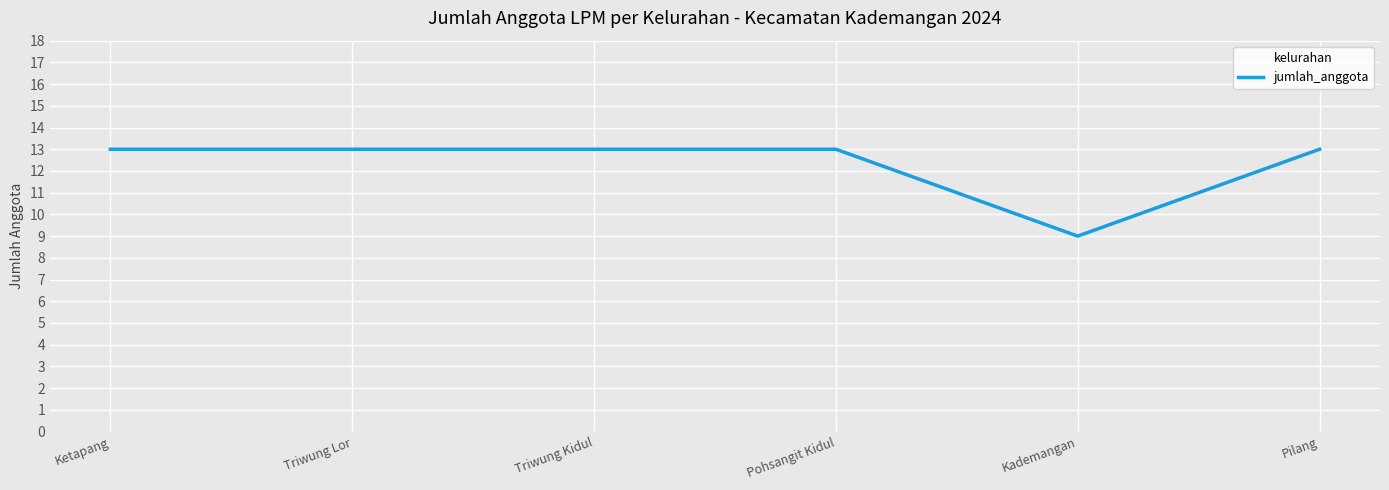

Which label corresponds to the smallest value in the chart?

Kademangan